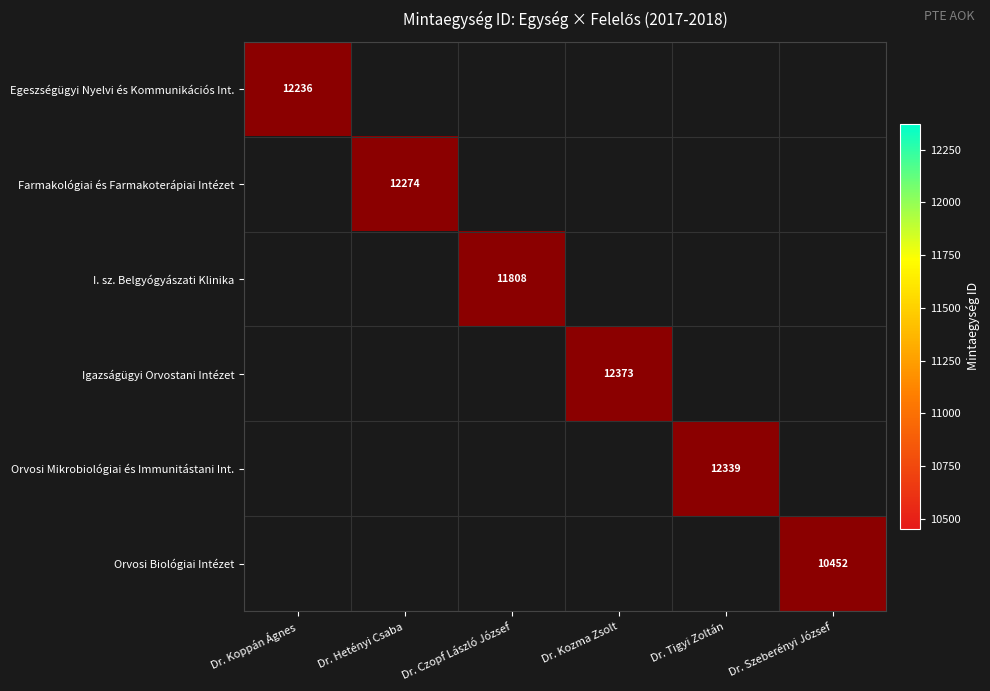

True or false: I. sz. Belgyógyászati Klinika has a value of 0 at Dr. Koppán Ágnes.

False